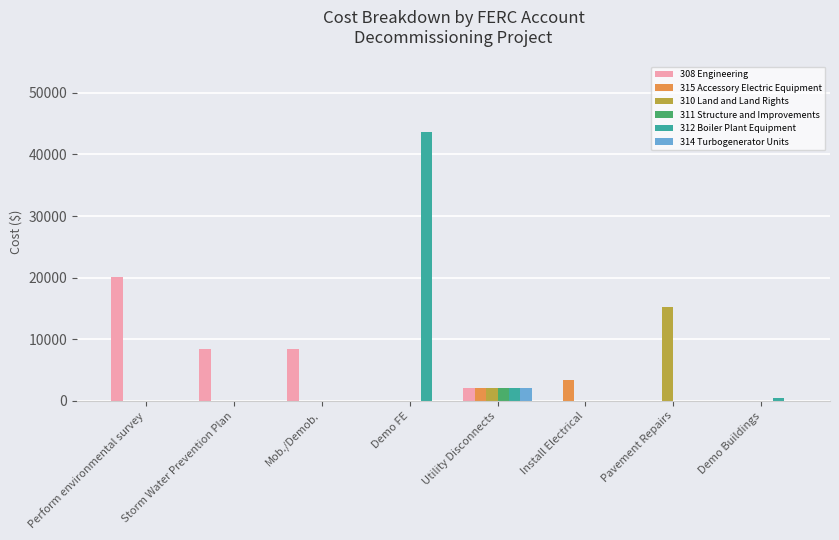

What is the sum of all 315 Accessory Electric Equipment values?

5525.0